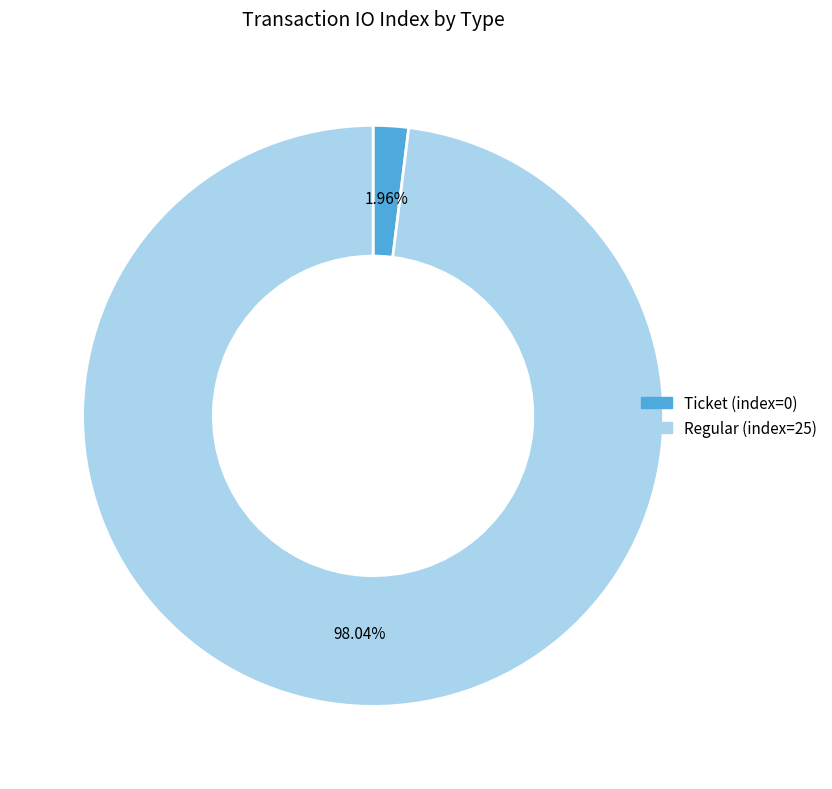

Is there any slice that represents more than half of the pie?

Yes